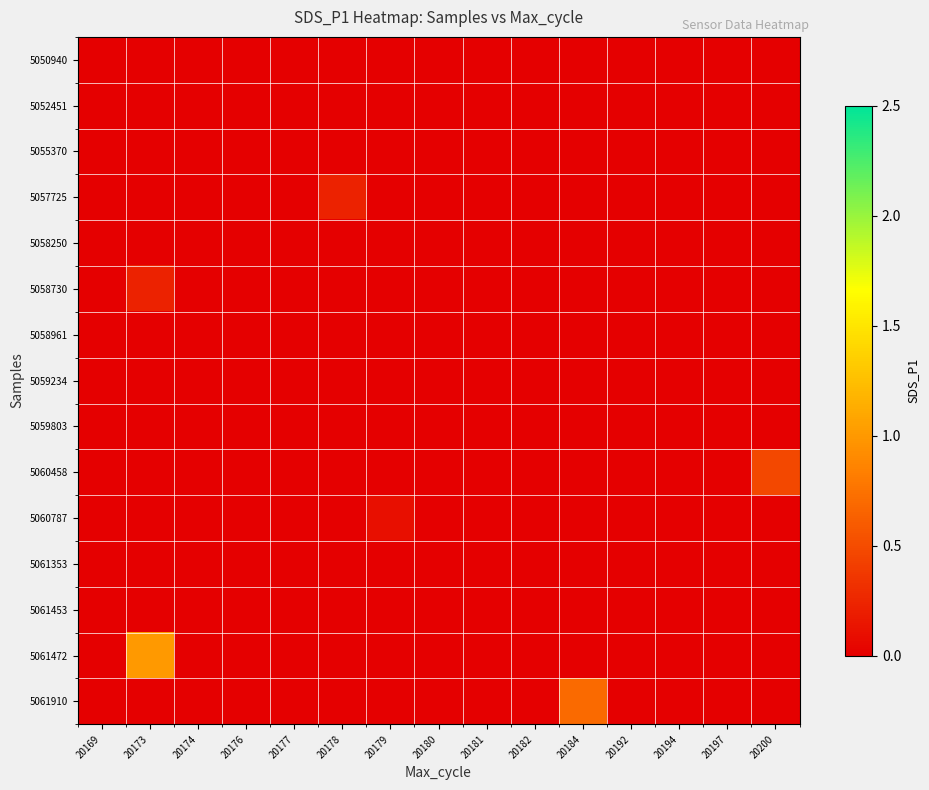

Count the number of categories in the chart.

15